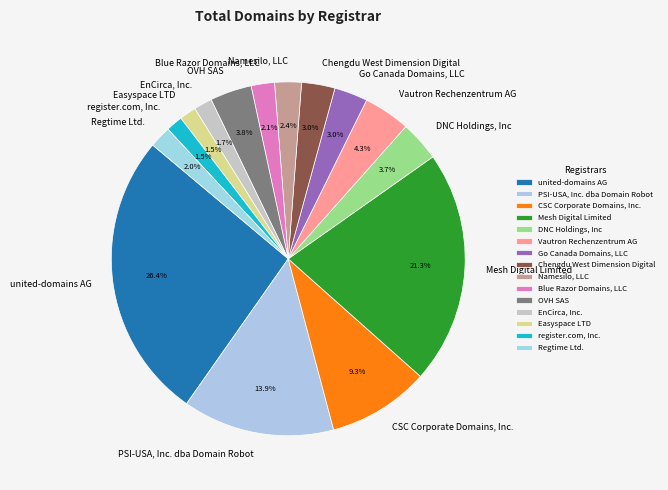

Is there a majority slice in this chart?

No